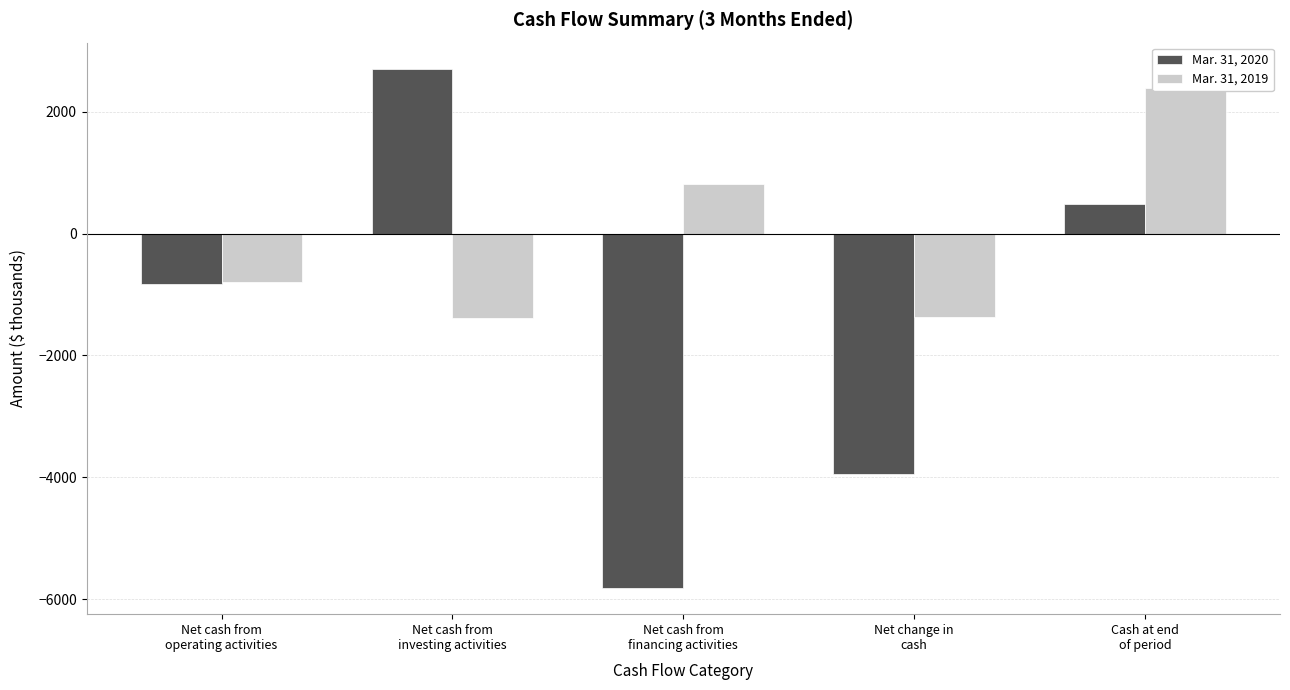

What is the value of the Mar. 31, 2019 bar at the 2nd from the left?

-1387